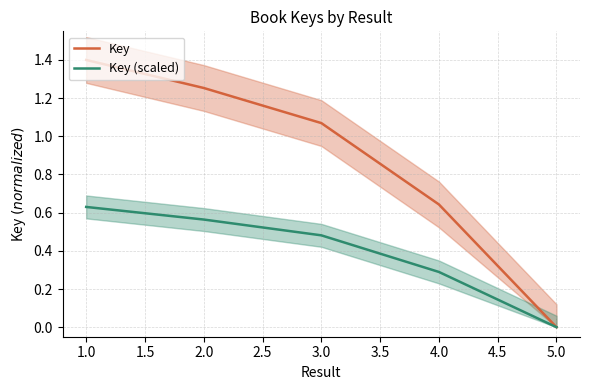

True or false: Key and Key (scaled) intersect in this chart.

False